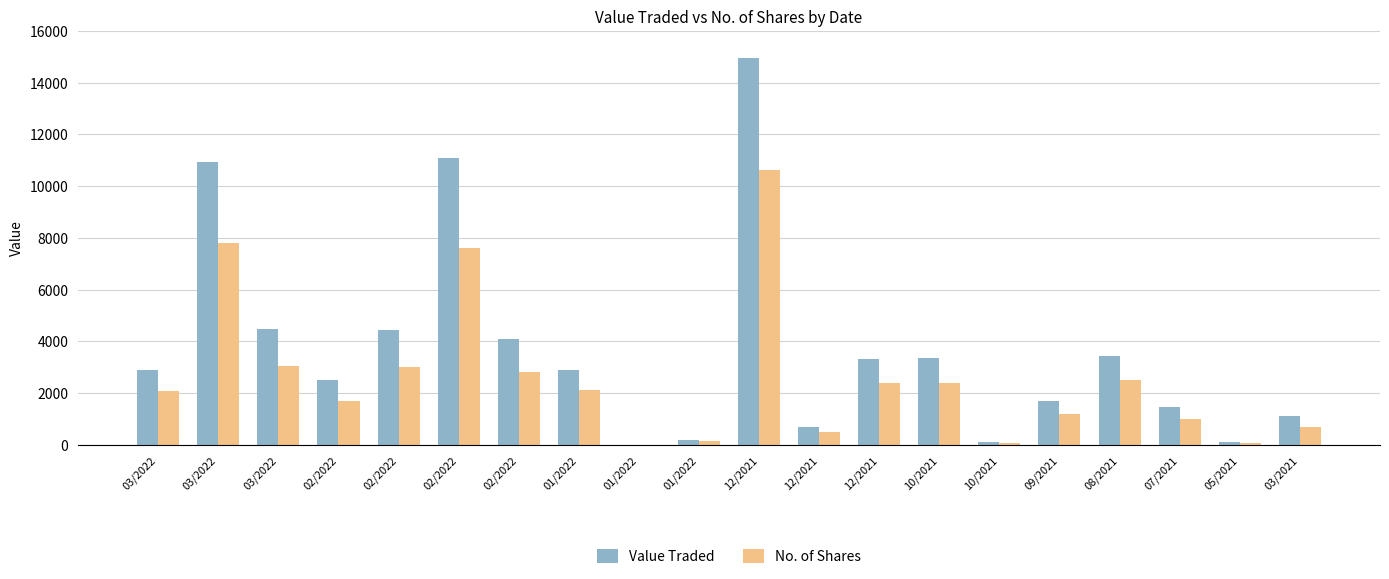

How many series are shown in this chart?

2